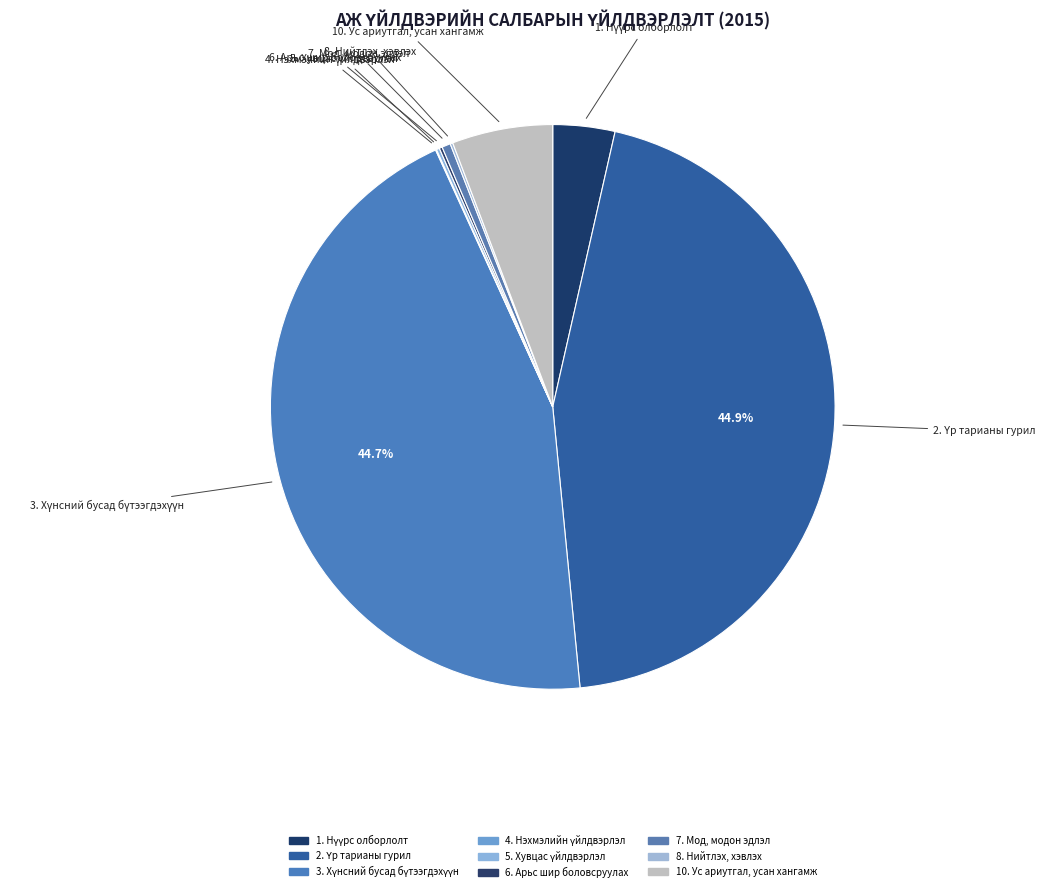

Does any single category account for the majority?

No